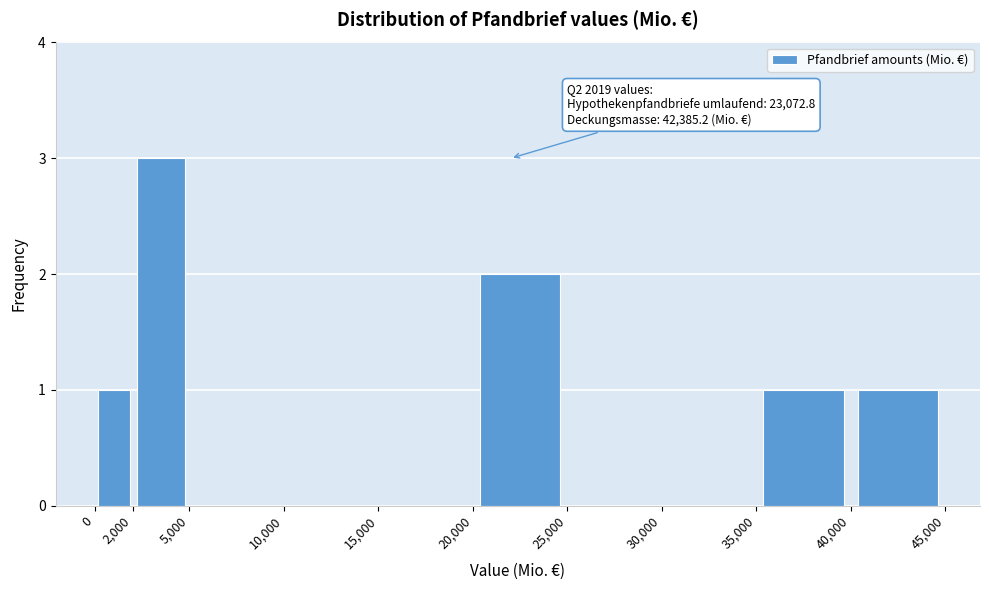

Over which range of the x-axis is the bar tallest?

2,000 to 5,000